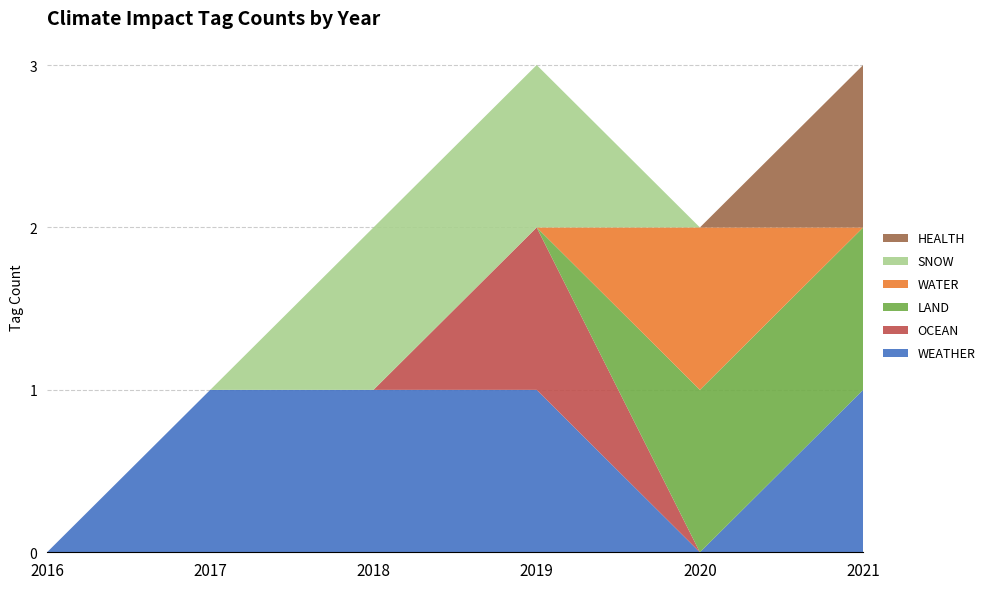

Reading right to left, what are all the values shown in this chart?

WEATHER: 1	0	1	1	1	0
OCEAN: 0	0	1	0	0	0
LAND: 1	1	0	0	0	0
WATER: 0	1	0	0	0	0
SNOW: 0	0	1	1	0	0
HEALTH: 1	0	0	0	0	0